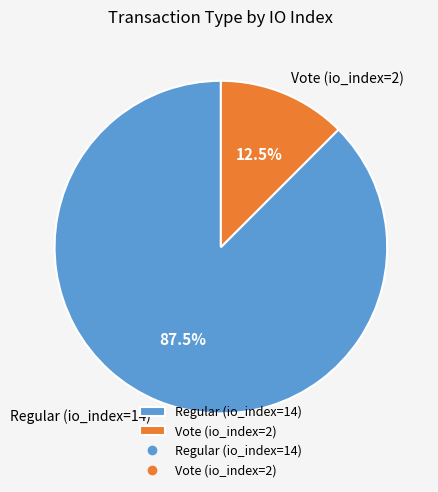

Rank the categories by value from highest to lowest.

Regular (io_index=14), Vote (io_index=2)